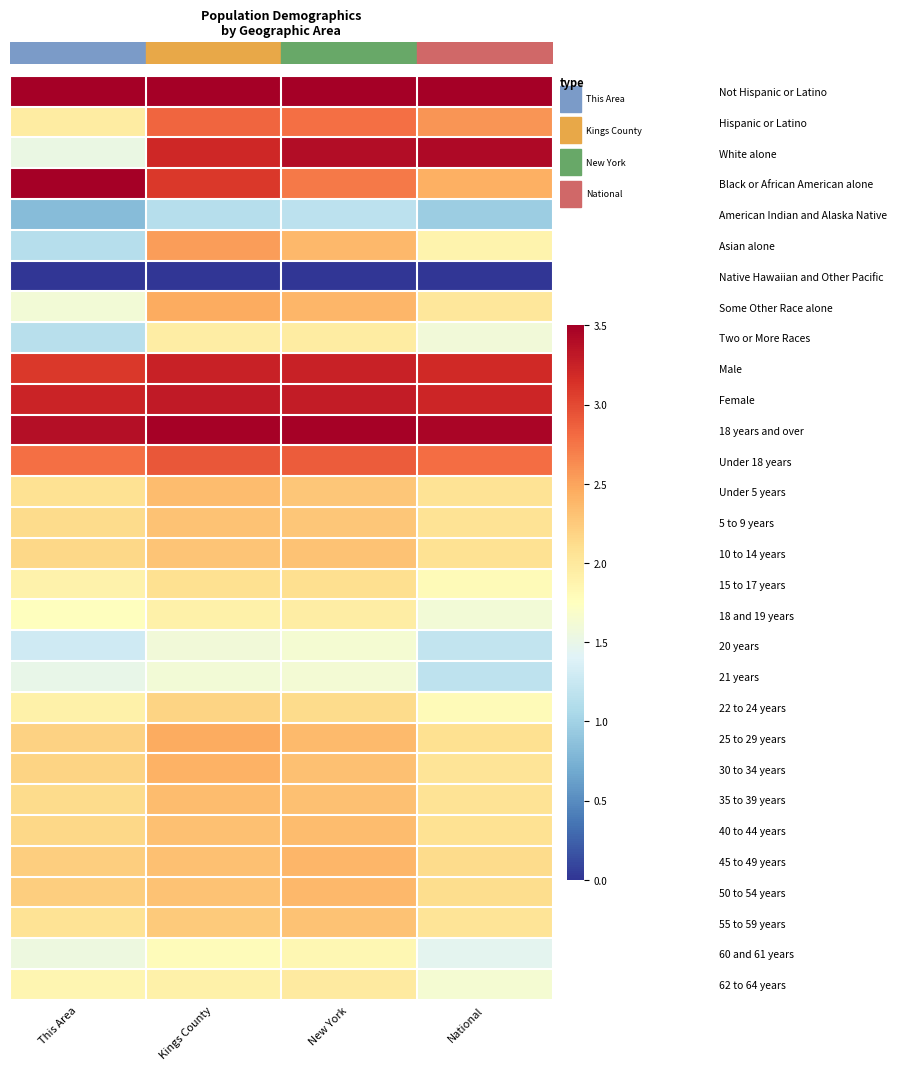

What is the difference between the highest and lowest values at This Area?

3.5